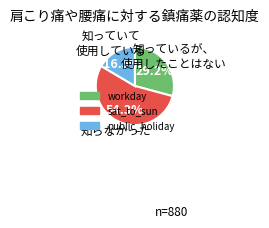

Rank the categories by value from lowest to highest.

public_holiday, workday, sat_to_sun